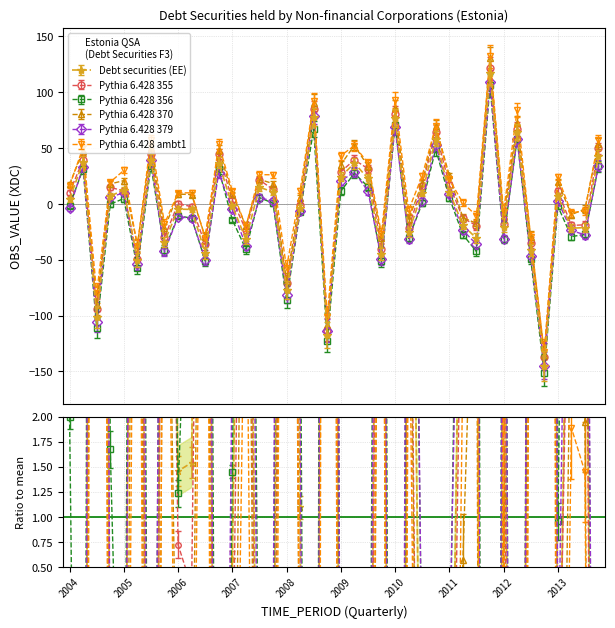

True or false: the data has more than 0 interior local peaks.

True